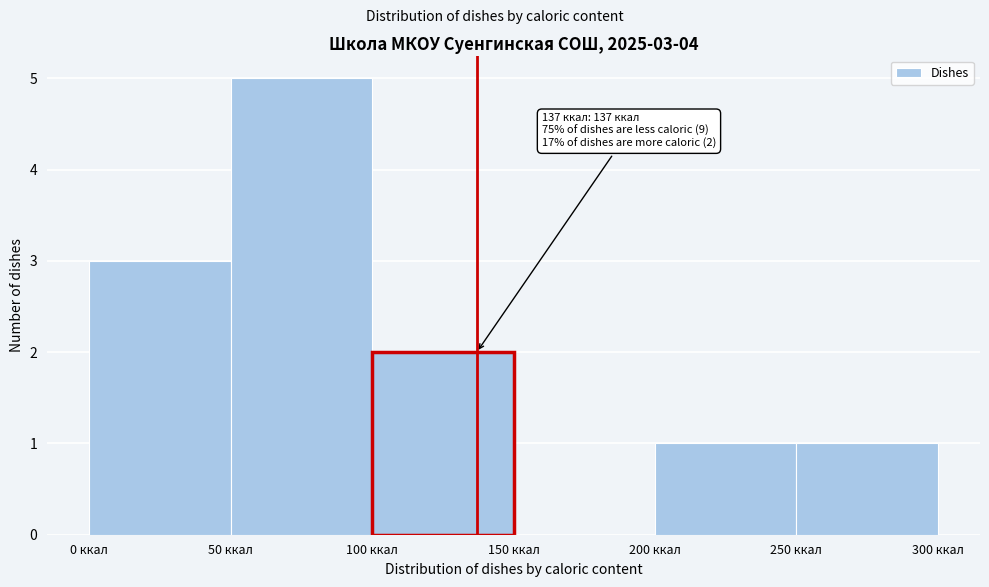

Over which range of the x-axis is the bar tallest?

50 to 100